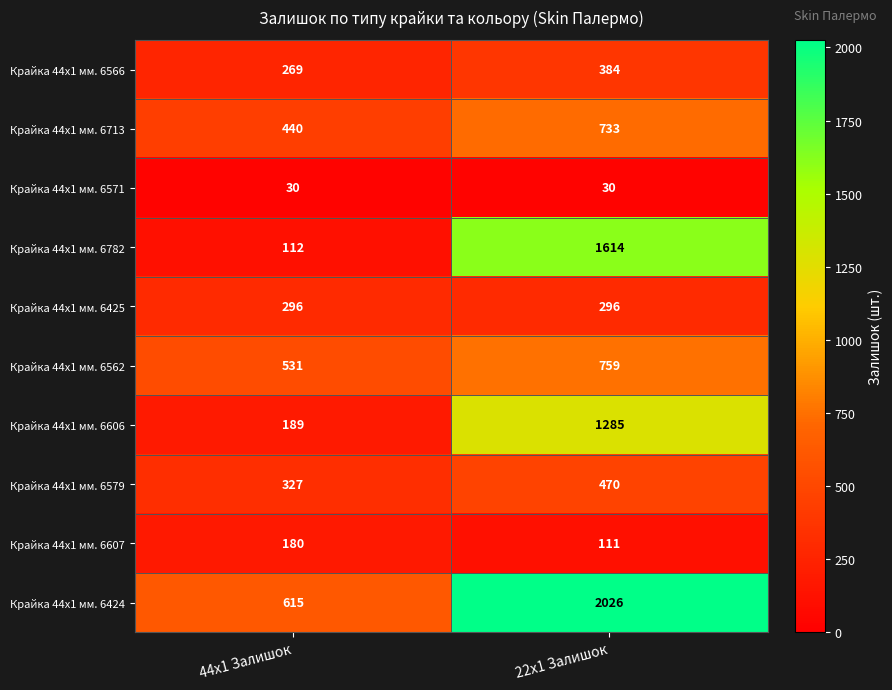

Which category has the highest value in the Крайка 44x1 мм. 6606 series?

22x1 Залишок